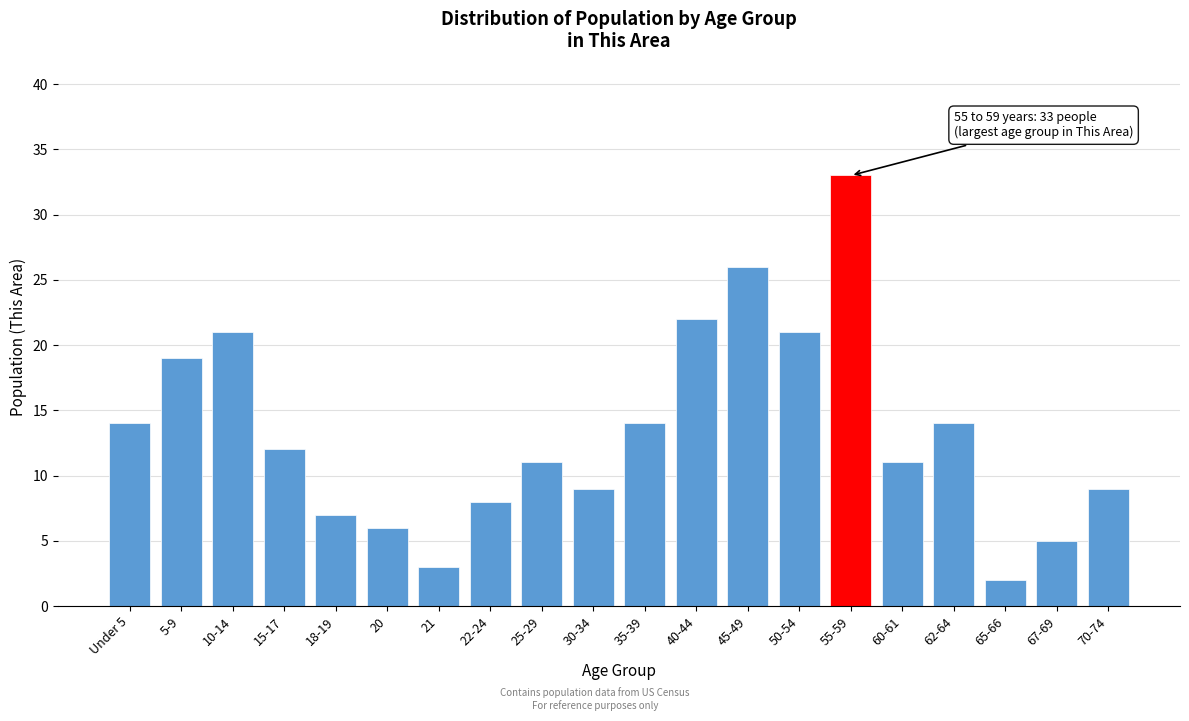

Reading left to right, what are all the values shown in this chart?

14	19	21	12	7	6	3	8	11	9	14	22	26	21	33	11	14	2	5	9